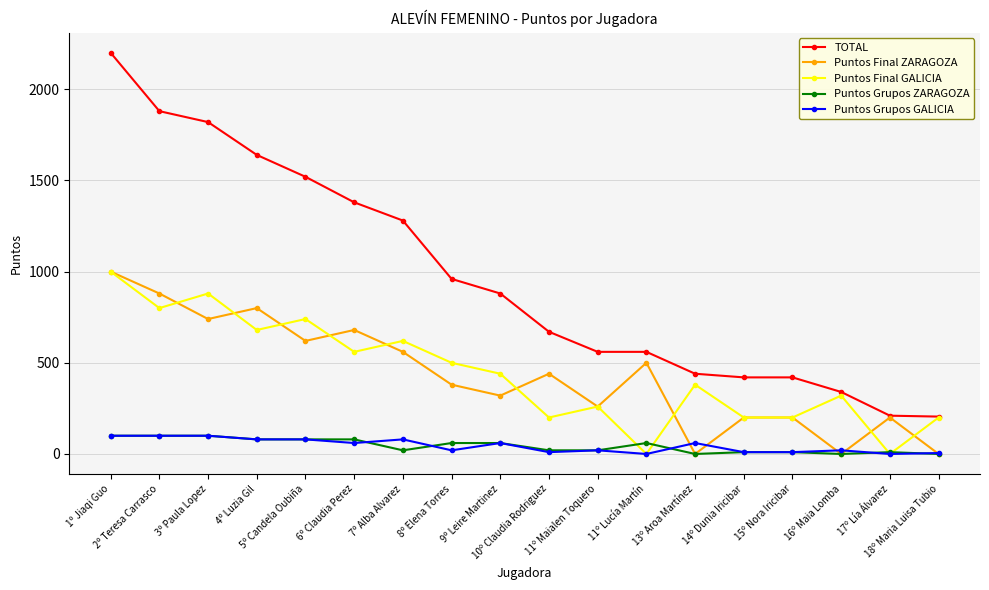

Where is the first local minimum for Puntos Final ZARAGOZA?

3º Paula Lopez